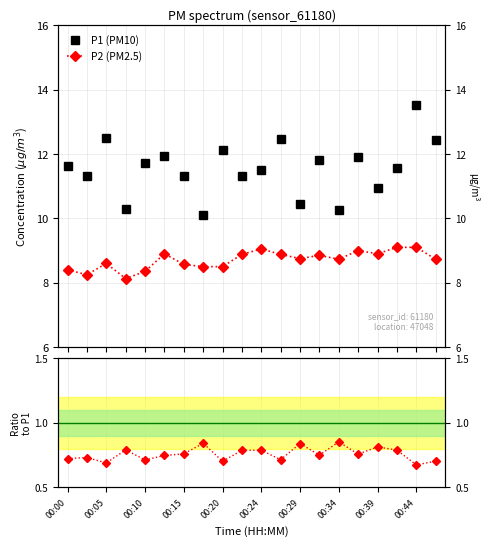

Is it true that Ratio P2/P1 equals 0.2 at 00:20?

False